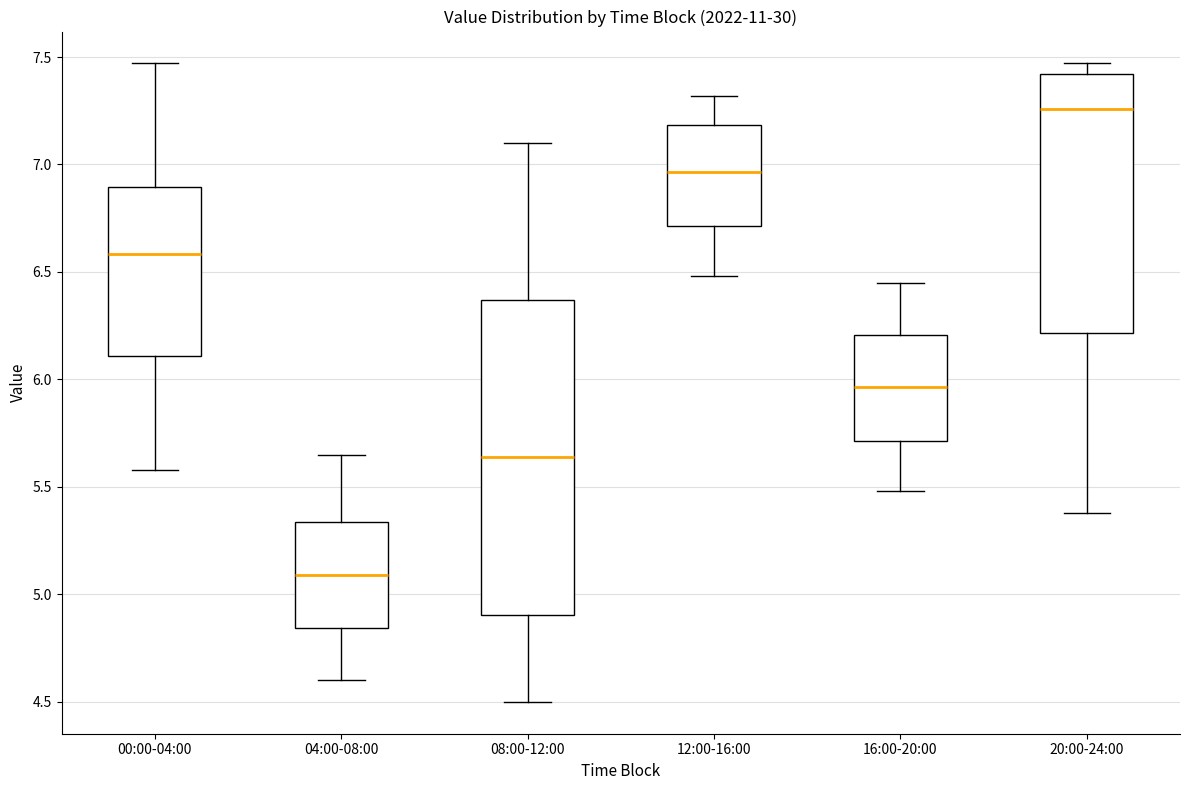

Which box has the lowest median line?

04:00-08:00